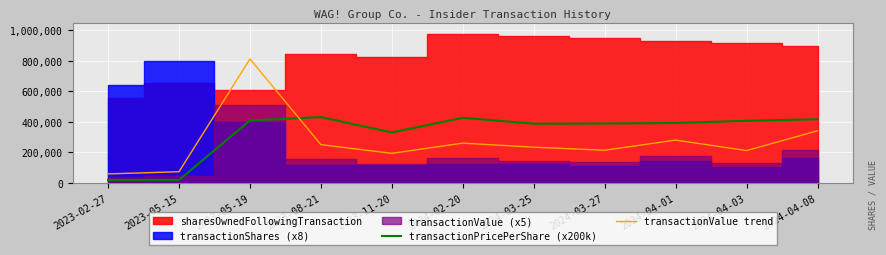

At which label is transactionValue trend closest to 435036?

2024-04-08